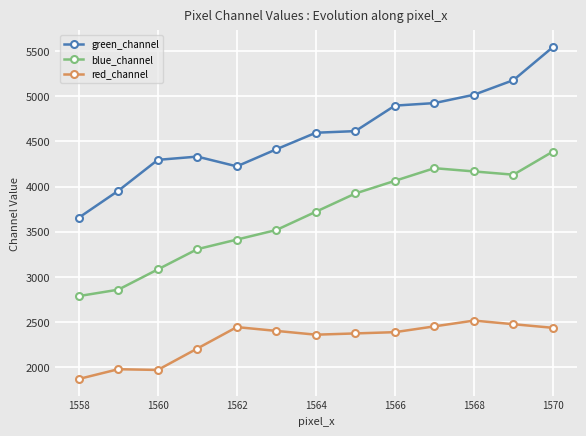

True or false: red_channel and green_channel intersect in this chart.

False